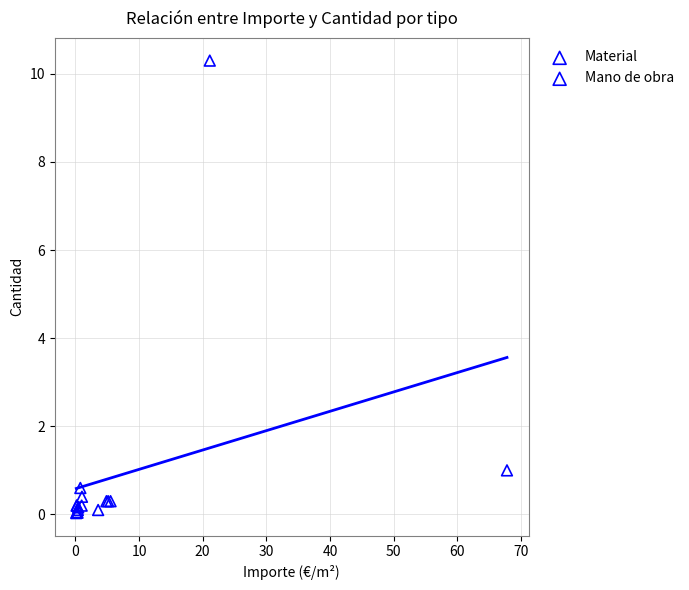

Which series reaches the maximum Y coordinate?

Material